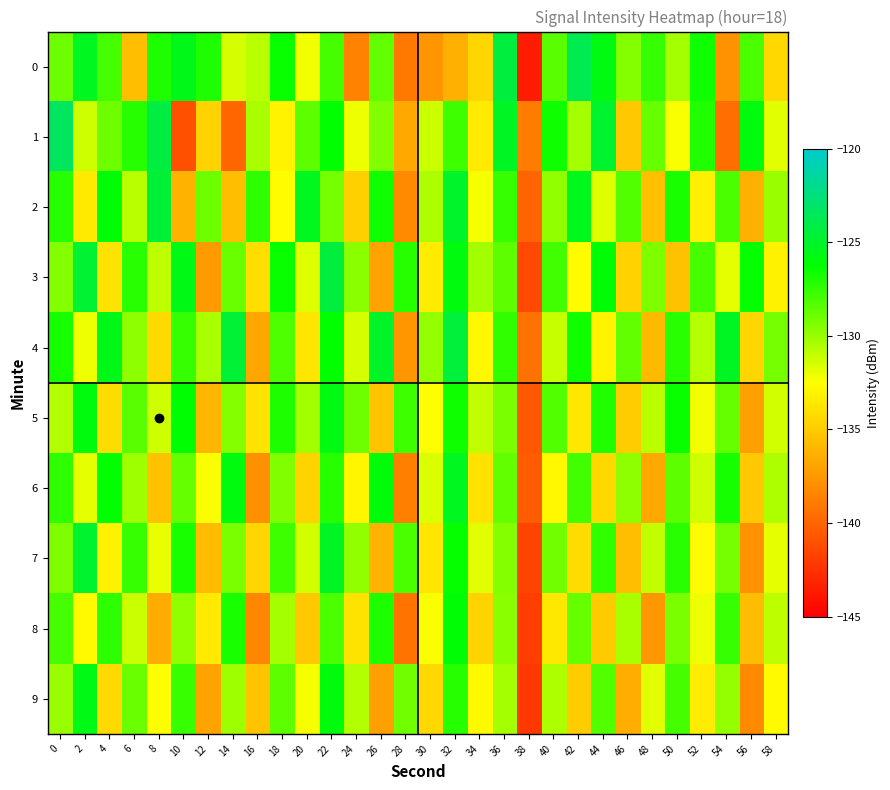

Reading right to left, transcribe all the data shown in this chart.

0: 58=-134.4	56=-128.0	54=-137.8	52=-126.7	50=-130.3	48=-127.6	46=-129.5	44=-125.7	42=-123.8	40=-128.5	38=-143.6	36=-124.4	34=-134.5	32=-136.4	30=-137.6	28=-139.0	26=-128.7	24=-138.6	22=-128.0	20=-132.2	18=-126.5	16=-130.8	14=-131.5	12=-127.0	10=-125.6	8=-127.0	6=-135.7	4=-128.0	2=-125.3	0=-129.0
1: 58=-131.8	56=-125.9	54=-139.6	52=-127.1	50=-132.4	48=-128.7	46=-135.2	44=-124.8	42=-130.3	40=-126.6	38=-138.9	36=-125.1	34=-133.5	32=-127.8	30=-131.2	28=-136.7	26=-129.4	24=-132.1	22=-126.3	20=-128.5	18=-133.0	16=-130.4	14=-139.9	12=-134.6	10=-141.0	8=-124.3	6=-127.2	4=-128.9	2=-131.3	0=-123.4
2: 58=-130.0	56=-136.4	54=-128.1	52=-133.2	50=-126.9	48=-135.6	46=-128.3	44=-131.7	42=-125.4	40=-129.8	38=-140.1	36=-127.6	34=-132.3	32=-124.9	30=-130.5	28=-138.2	26=-126.7	24=-134.8	22=-129.1	20=-125.3	18=-132.6	16=-127.4	14=-135.7	12=-128.9	10=-136.3	8=-124.5	6=-130.8	4=-126.1	2=-133.5	0=-127.2
3: 58=-133.1	56=-126.4	54=-131.9	52=-128.0	50=-135.5	48=-129.3	46=-134.7	44=-126.1	42=-132.6	40=-127.9	38=-141.3	36=-128.5	34=-130.2	32=-125.8	30=-133.4	28=-127.2	26=-136.9	24=-129.6	22=-124.3	20=-131.7	18=-126.5	16=-134.1	14=-128.8	12=-137.4	10=-125.6	8=-130.9	6=-127.3	4=-133.8	2=-124.7	0=-129.5
4: 58=-129.1	56=-134.5	54=-125.2	52=-130.7	50=-127.3	48=-135.9	46=-128.6	44=-133.0	42=-126.7	40=-131.1	38=-139.4	36=-127.5	34=-132.8	32=-124.4	30=-129.9	28=-137.6	26=-125.0	24=-131.5	22=-126.3	20=-133.7	18=-128.2	16=-136.8	14=-124.6	12=-130.4	10=-127.6	8=-134.3	6=-129.7	4=-125.5	2=-132.1	0=-126.8
5: 58=-131.4	56=-137.1	54=-128.7	52=-132.2	50=-126.5	48=-130.8	46=-135.0	44=-127.1	42=-133.6	40=-128.3	38=-140.7	36=-129.2	34=-131.0	32=-126.6	30=-132.5	28=-127.8	26=-135.4	24=-128.9	22=-125.7	20=-130.2	18=-127.0	16=-133.8	14=-129.5	12=-136.1	10=-126.2	8=-131.3	6=-128.4	4=-134.2	2=-125.9	0=-130.6
6: 58=-130.5	56=-135.2	54=-126.8	52=-131.3	50=-128.5	48=-136.7	46=-129.7	44=-134.4	42=-127.9	40=-132.8	38=-140.5	36=-128.6	34=-133.9	32=-125.3	30=-131.6	28=-138.7	26=-126.0	24=-132.9	22=-127.2	20=-134.6	18=-129.4	16=-137.9	14=-125.8	12=-132.4	10=-128.7	8=-135.5	6=-130.1	4=-126.3	2=-131.9	0=-127.4
7: 58=-131.9	56=-137.8	54=-129.1	52=-132.6	50=-127.3	48=-131.0	46=-135.7	44=-127.5	42=-134.2	40=-129.0	38=-141.6	36=-129.5	34=-131.8	32=-126.4	30=-133.7	28=-128.1	26=-136.3	24=-129.8	22=-125.1	20=-131.4	18=-127.8	16=-134.5	14=-129.2	12=-135.8	10=-126.9	8=-132.0	6=-127.6	4=-133.1	2=-124.8	0=-129.3
8: 58=-130.9	56=-135.8	54=-127.6	52=-132.1	50=-129.2	48=-137.5	46=-130.4	44=-135.1	42=-128.7	40=-133.6	38=-141.9	36=-129.6	34=-134.7	32=-126.1	30=-132.4	28=-139.3	26=-127.0	24=-133.8	22=-128.1	20=-135.2	18=-130.3	16=-138.4	14=-126.9	12=-133.5	10=-129.8	8=-136.6	6=-131.2	4=-127.4	2=-132.7	0=-128.0
9: 58=-132.7	56=-138.2	54=-129.9	52=-133.4	50=-128.0	48=-131.8	46=-136.5	44=-128.3	42=-135.0	40=-130.5	38=-142.2	36=-130.3	34=-132.7	32=-127.2	30=-134.4	28=-129.0	26=-137.1	24=-130.6	22=-125.9	20=-132.3	18=-128.5	16=-135.4	14=-130.1	12=-136.9	10=-127.7	8=-132.5	6=-128.8	4=-134.3	2=-125.6	0=-130.0